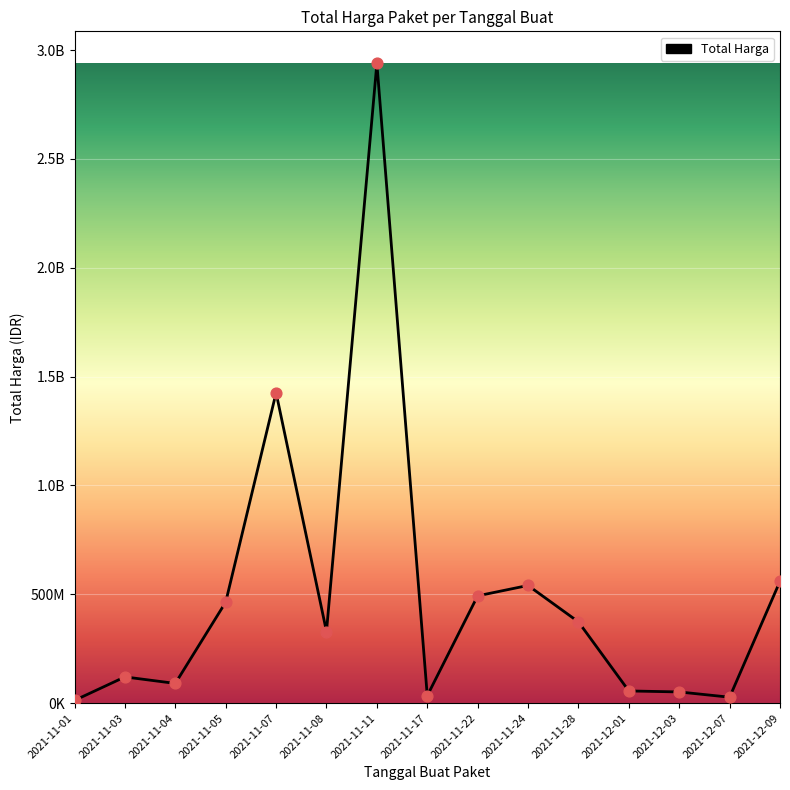

What is the change in value from 2021-11-05 to 2021-11-22?

+28997900